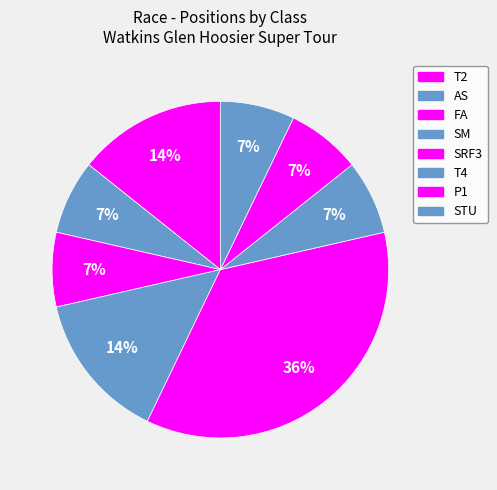

Is the sum of FA and T2 greater than half?

No